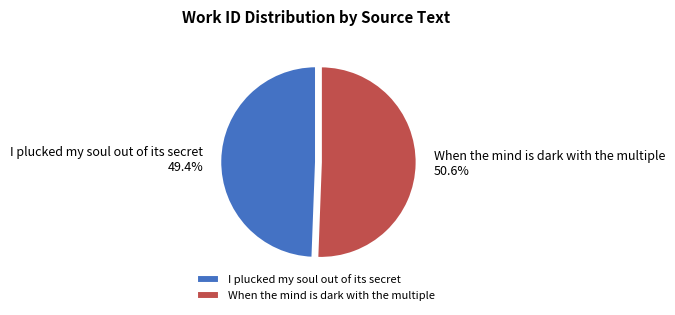

To the nearest percent, what is the average slice percentage?

50%